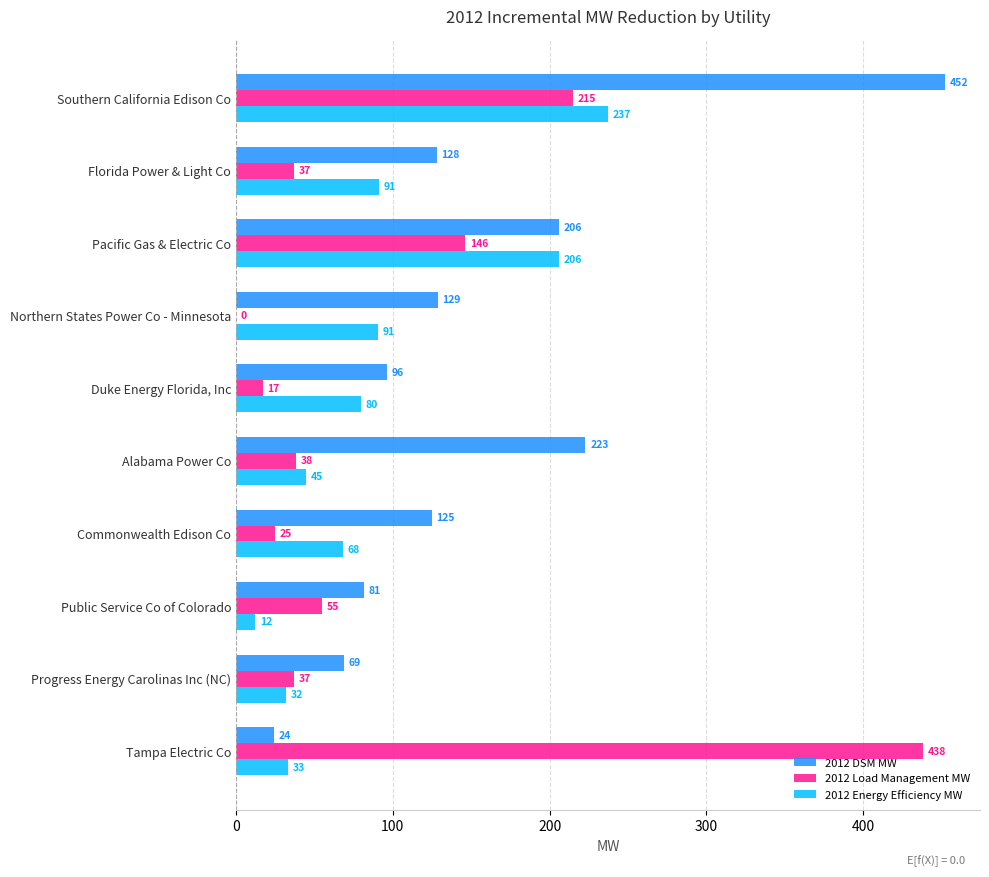

What is the maximum value shown in the chart?

452.0